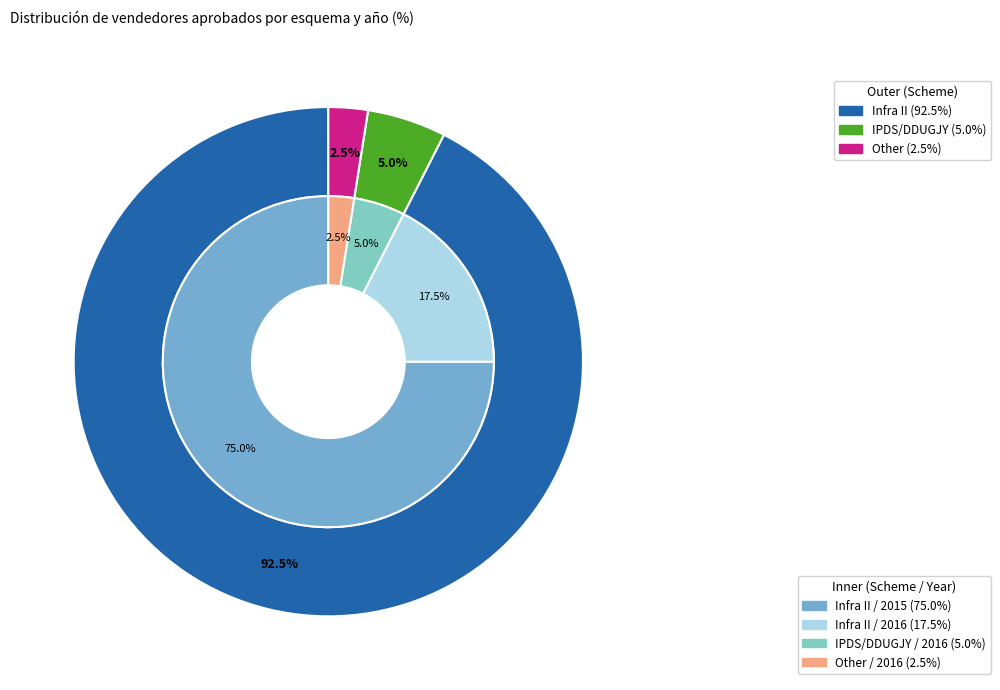

Rank the categories by value from lowest to highest.

Other, IPDS/DDUGJY, Infra II